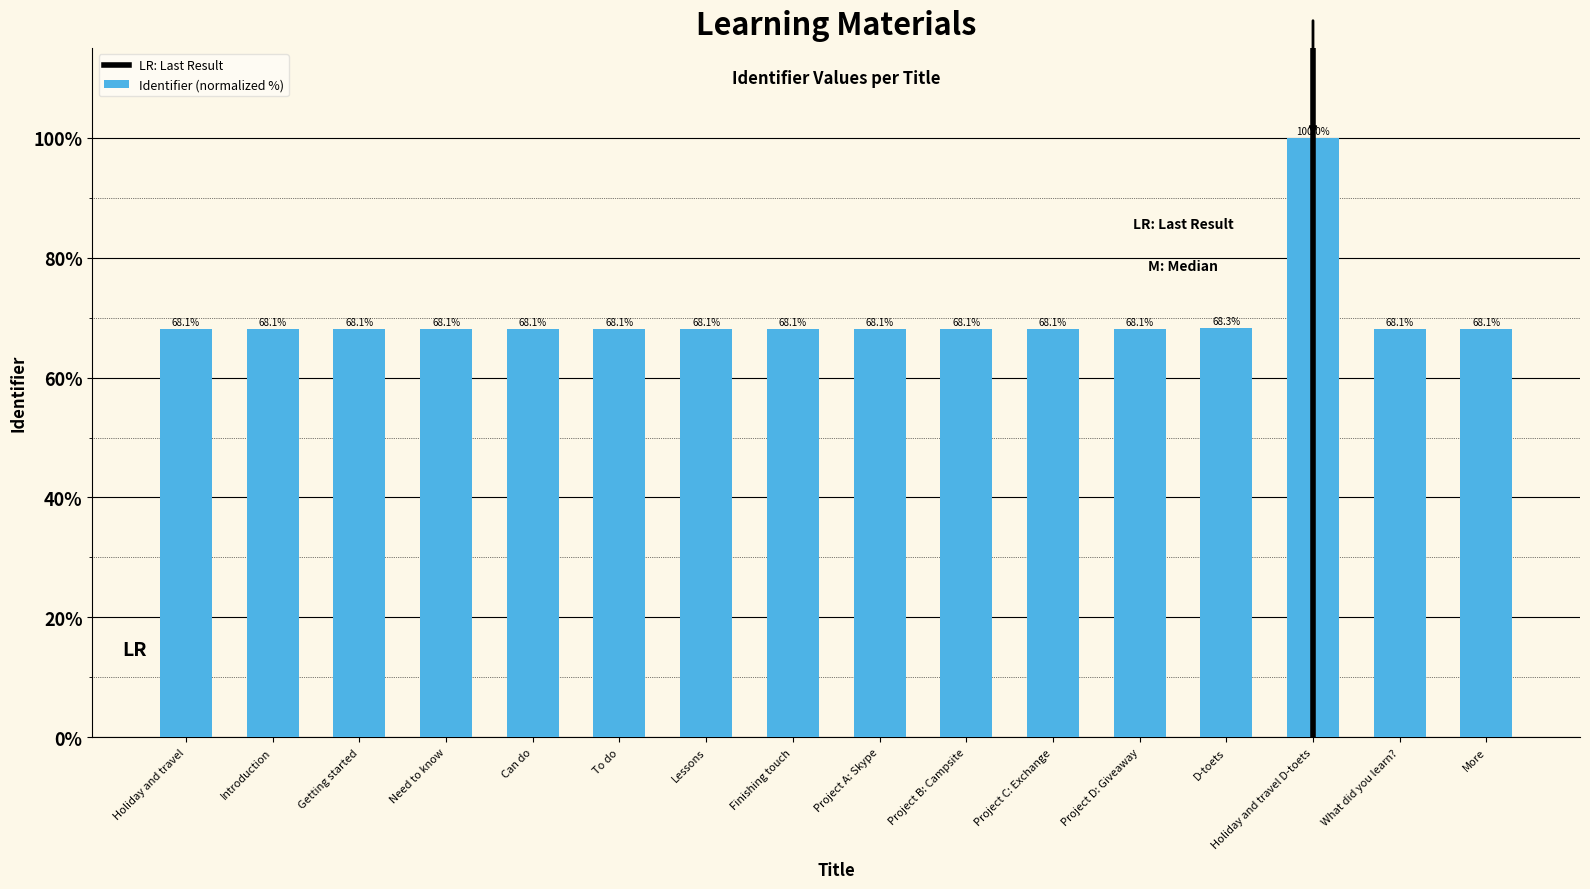

What is the label of the 10th bar from the right?

Lessons